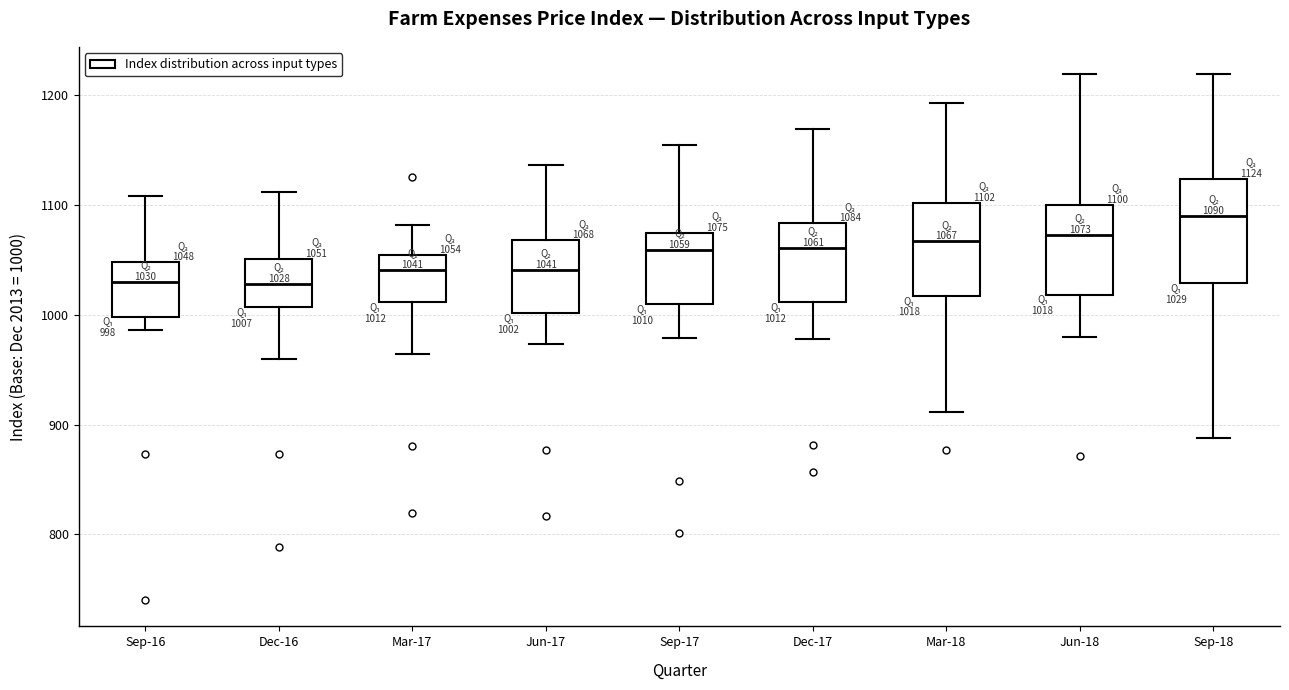

Which box has the highest median line?

Sep-18